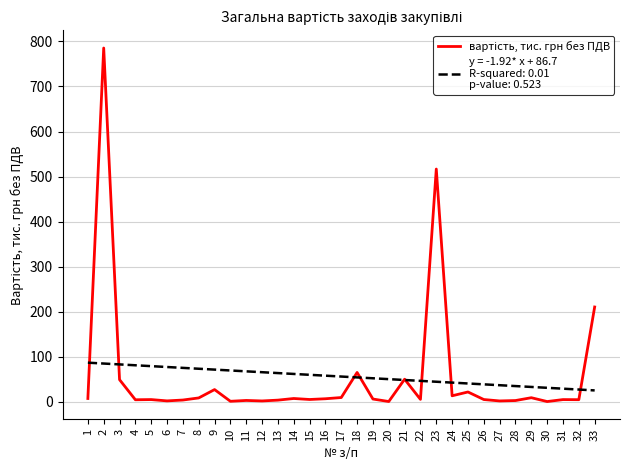

Does the chart display data point markers on the line(s)?

No